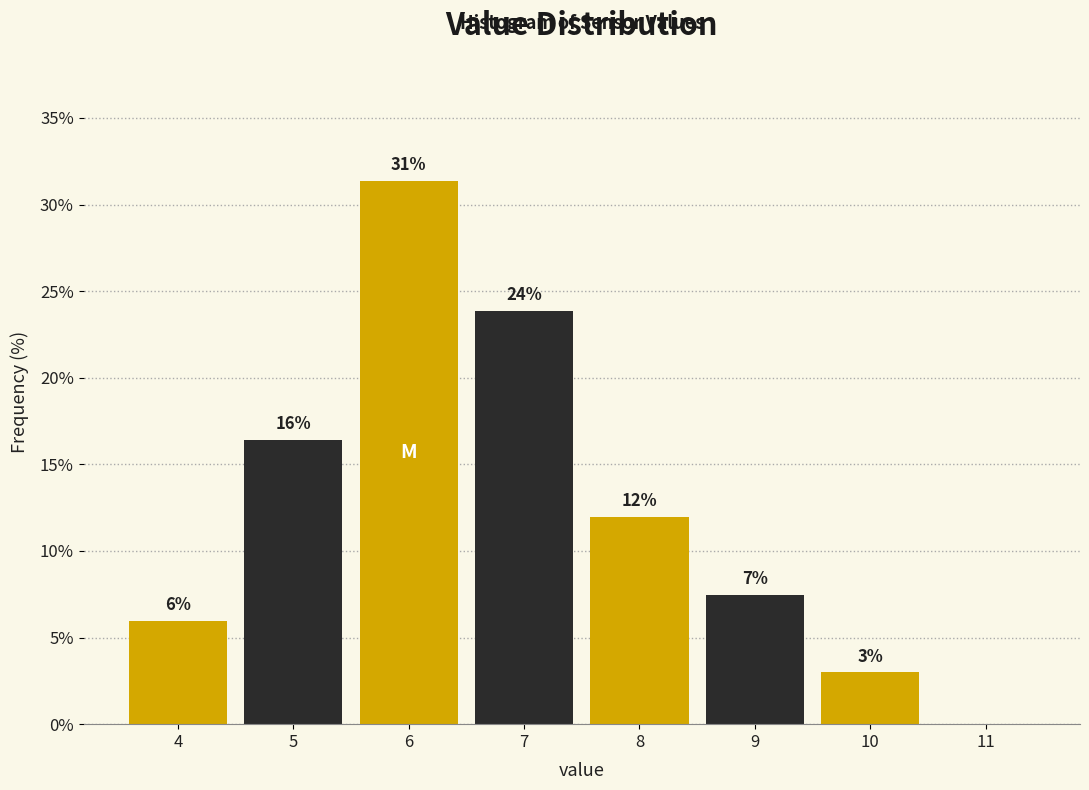

True or false: the data shows 3.9 at 4.

False